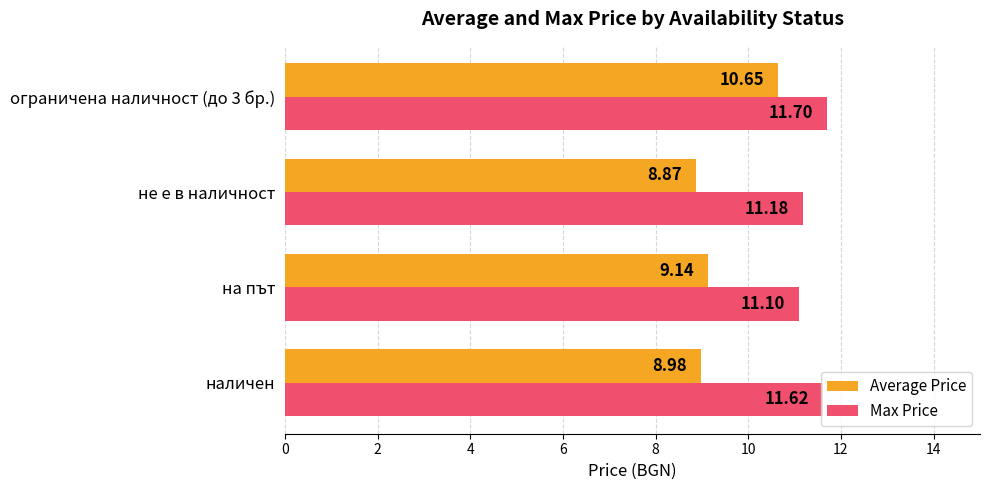

At which label does Average Price reach its minimum?

не е в наличност